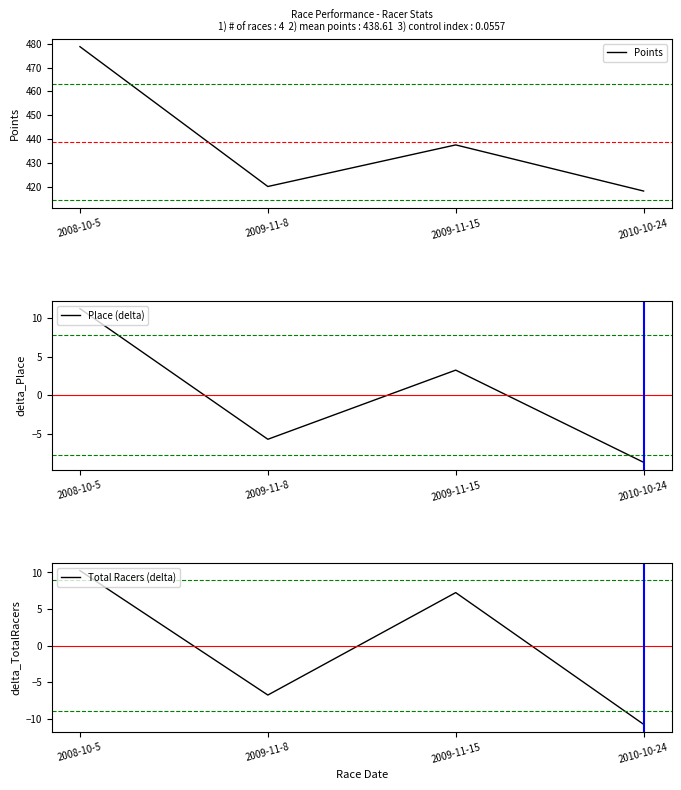

Reading left to right, what are all the values shown in this chart?

Points: 2008-10-5=478.8	2009-11-8=420.0	2009-11-15=437.5	2010-10-24=418.1
Place (delta): 2008-10-5=11.2	2009-11-8=-5.8	2009-11-15=3.2	2010-10-24=-8.8
Total Racers (delta): 2008-10-5=10.2	2009-11-8=-6.8	2009-11-15=7.2	2010-10-24=-10.8